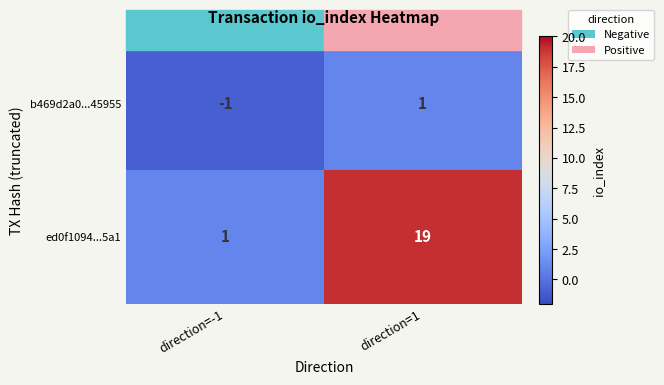

What is the spread (max minus min) of values at direction=1?

18